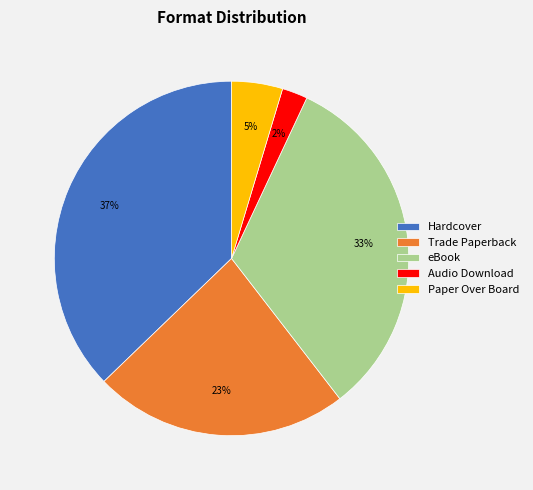

Is the sum of Audio Download and eBook greater than half?

No